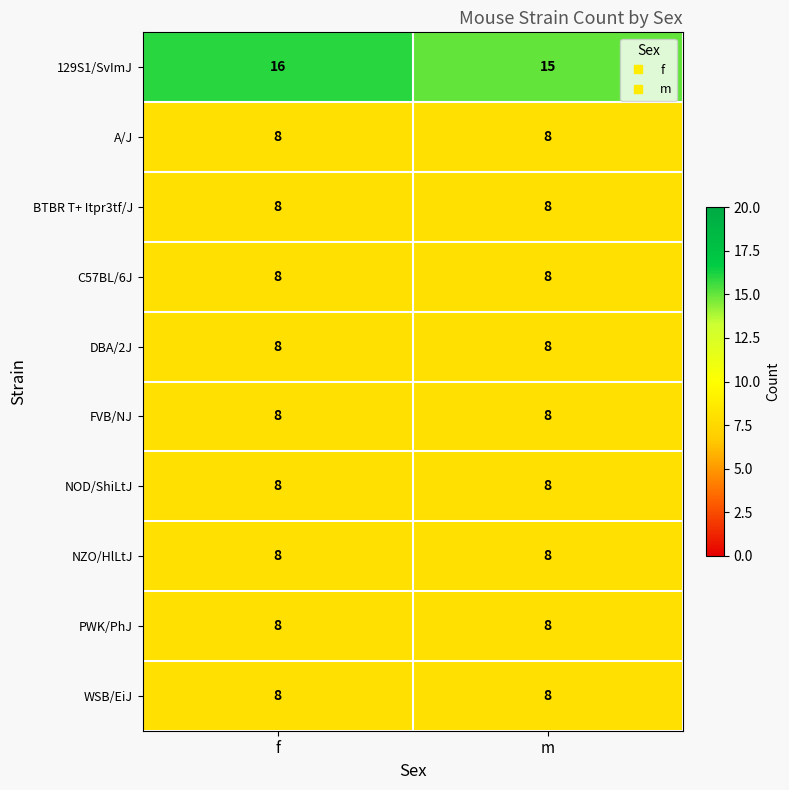

What is the sum of the A/J values at f and m?

16